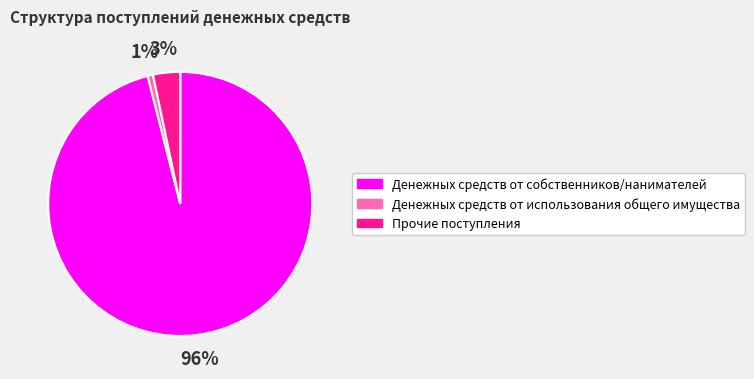

Which has a higher value, Денежных средств от собственников/нанимателей or Денежных средств от использования общего имущества?

Денежных средств от собственников/нанимателей